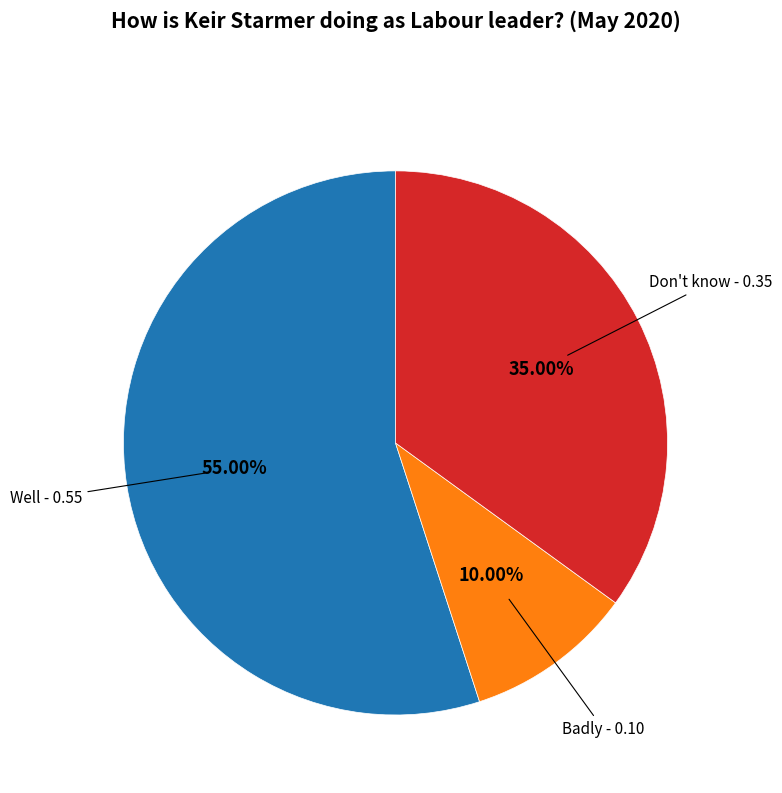

Is there a majority slice in this chart?

Yes